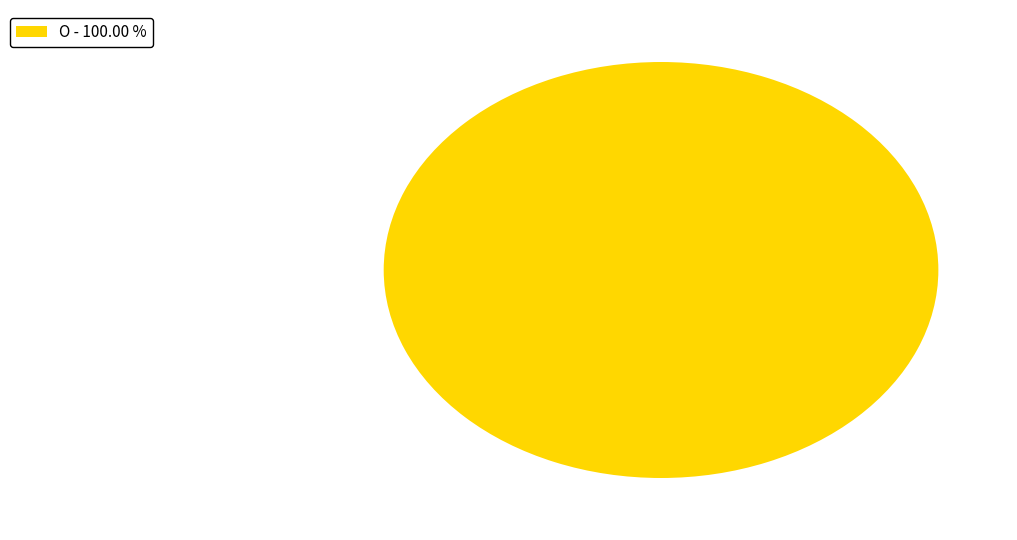

Rank the categories by value from lowest to highest.

O - 100.00 %